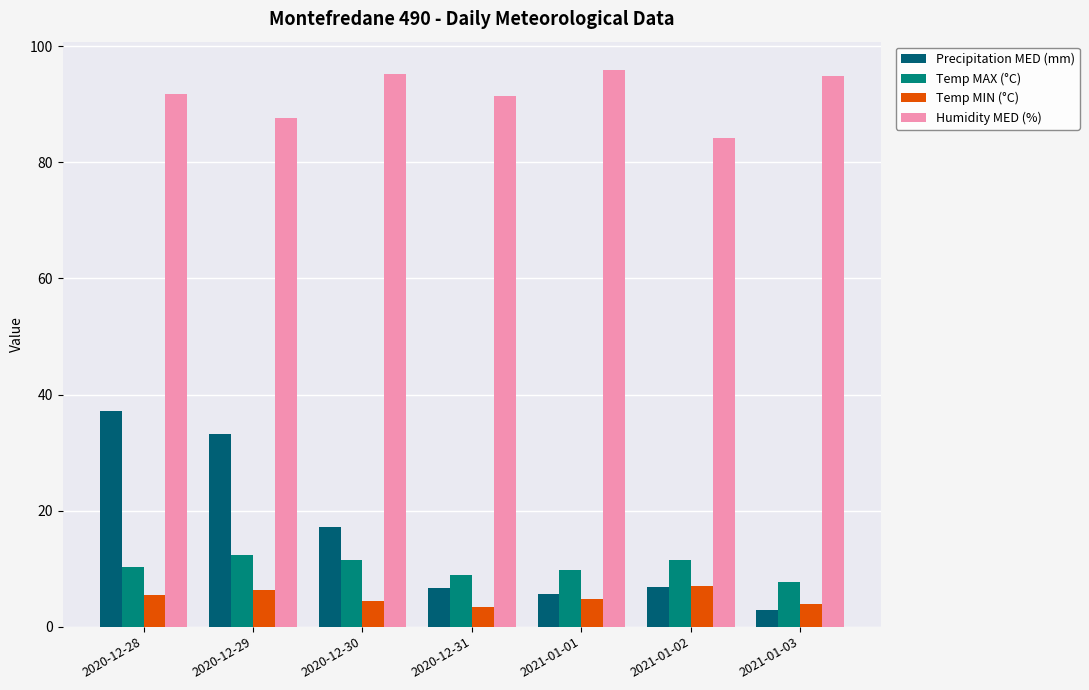

Rank the series at 2020-12-31 from lowest to highest value.

Temp MIN (°C), Precipitation MED (mm), Temp MAX (°C), Humidity MED (%)